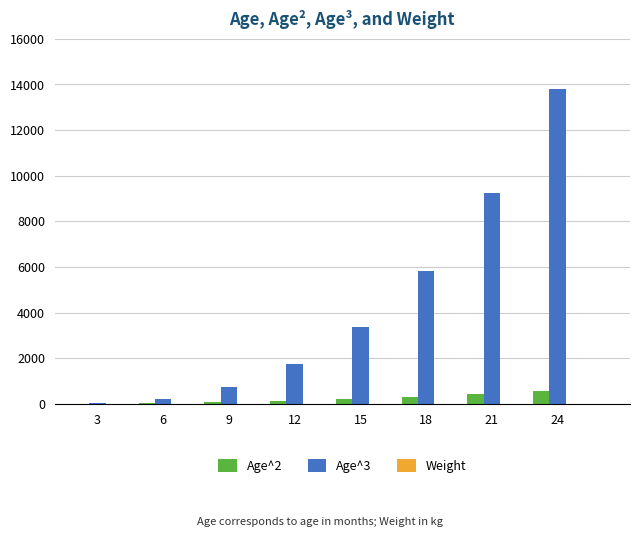

Which label corresponds to the largest value in the chart?

24